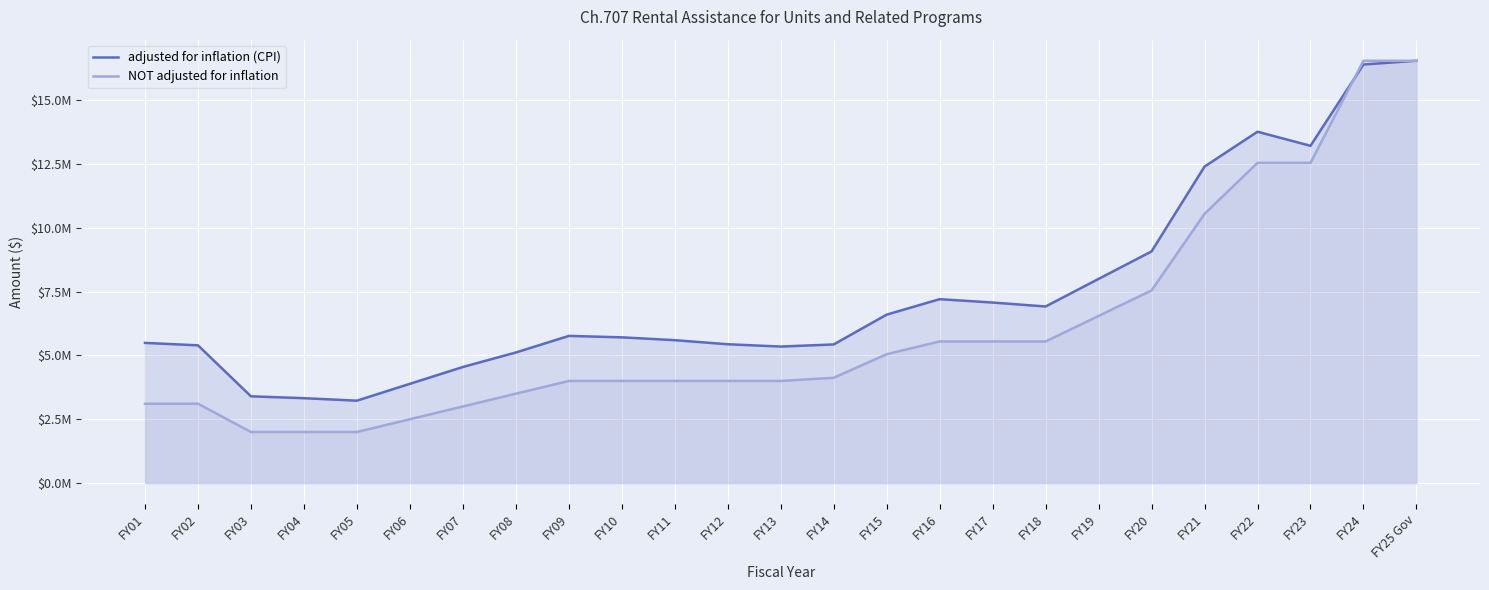

How many series are shown in this chart?

2